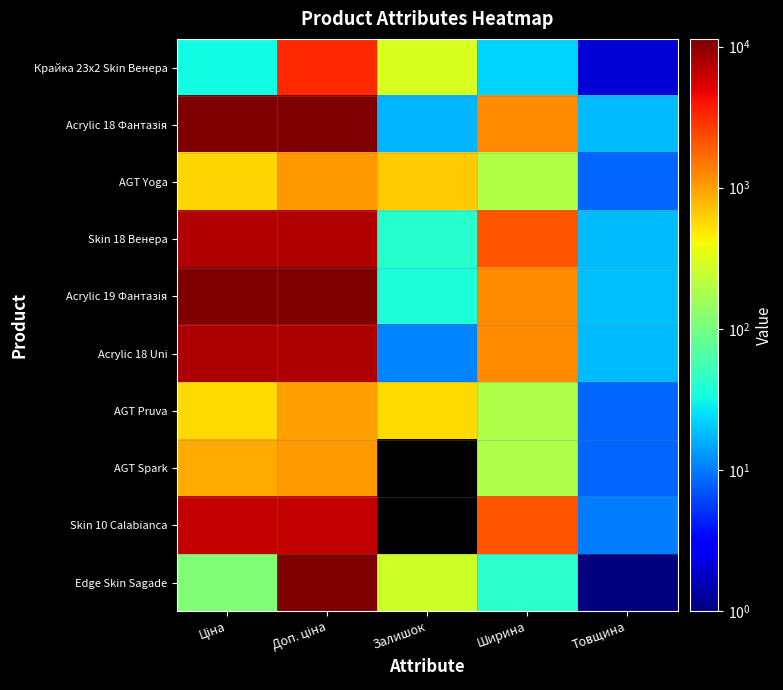

What is the greatest value displayed?

11334.0